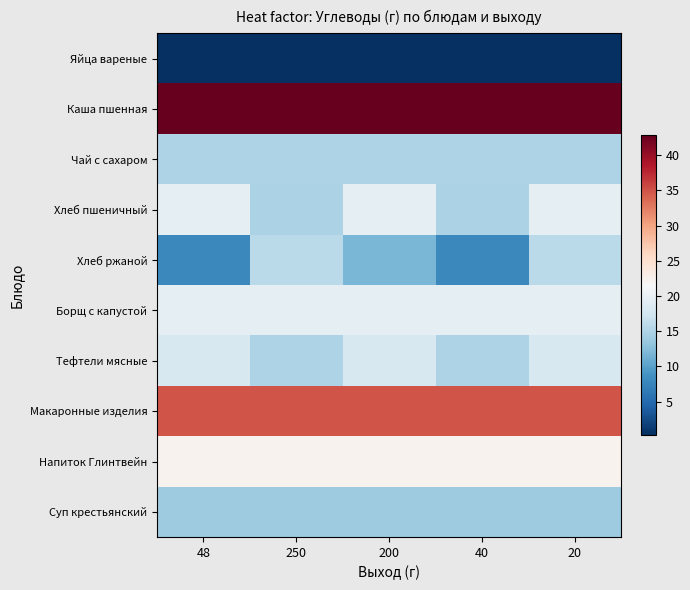

Reading left to right, transcribe all the data shown in this chart.

Яйца вареные: 48=0.3	250=0.3	200=0.3	40=0.3	20=0.3
Каша пшенная: 48=42.8	250=42.8	200=42.8	40=42.8	20=42.8
Чай с сахаром: 48=15.0	250=15.0	200=15.0	40=15.0	20=15.0
Хлеб пшеничный: 48=19.7	250=14.8	200=19.7	40=14.8	20=19.7
Хлеб ржаной: 48=7.9	250=15.8	200=11.9	40=7.9	20=15.8
Борщ с капустой: 48=19.6	250=19.6	200=19.6	40=19.6	20=19.6
Тефтели мясные: 48=18.1	250=14.9	200=18.1	40=14.9	20=18.1
Макаронные изделия: 48=34.9	250=34.9	200=34.9	40=34.9	20=34.9
Напиток Глинтвейн: 48=22.4	250=22.4	200=22.4	40=22.4	20=22.4
Суп крестьянский: 48=13.9	250=13.9	200=13.9	40=13.9	20=13.9